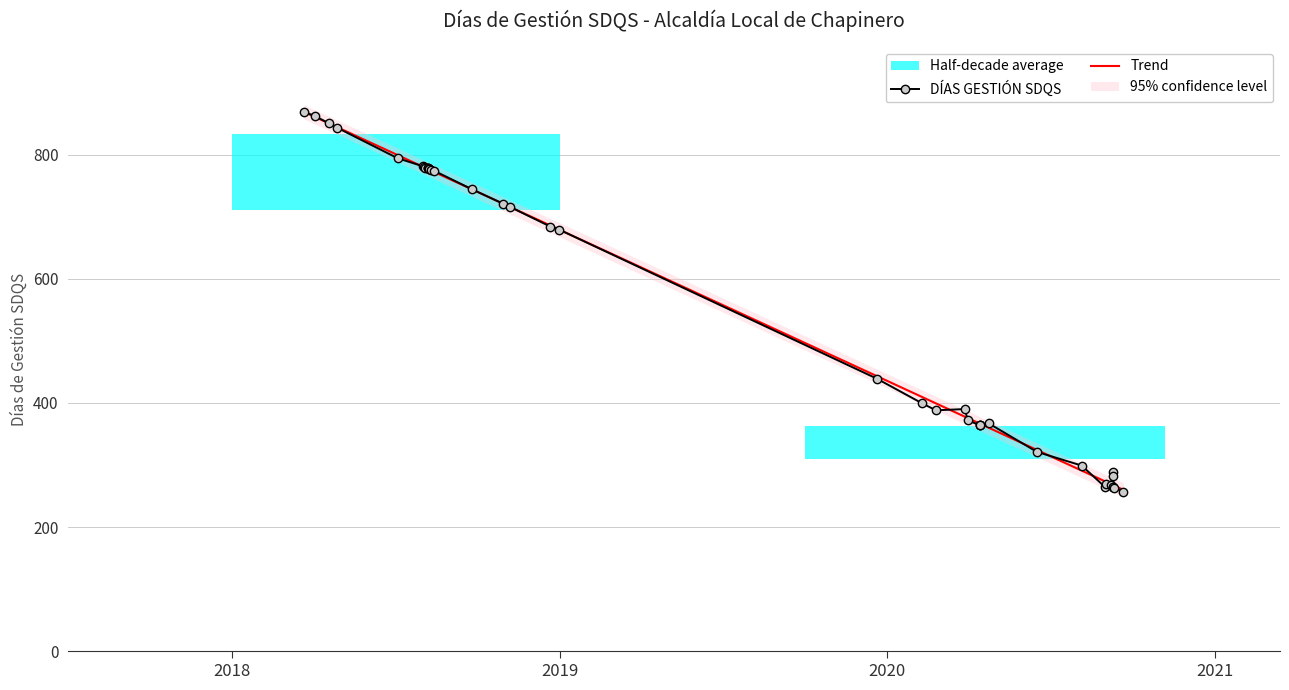

Is it true that the value at 2018-08-01 is 781?

True